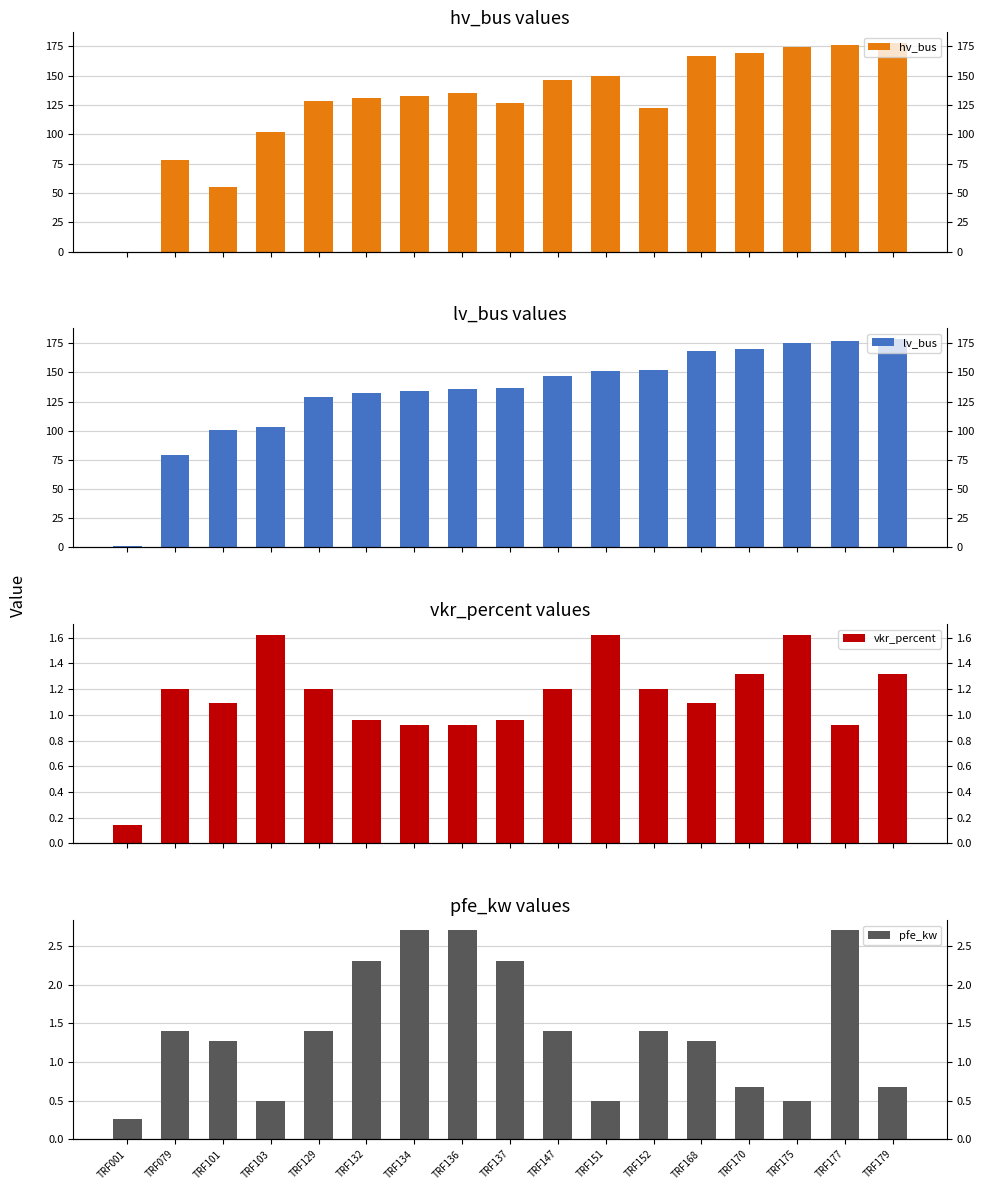

Which series has the largest range (max minus min)?

hv_bus